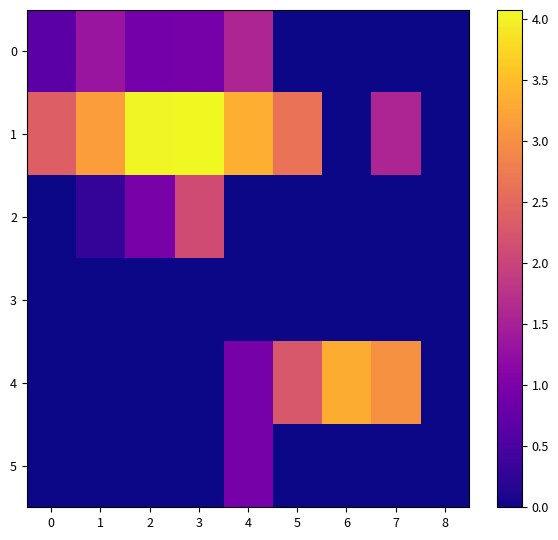

Reading left to right, what are all the values shown in this chart?

0: 0=0.7	1=1.3	2=0.9	3=1.0	4=1.6	5=0.0	6=0.0	7=0.0	8=0.0
1: 0=2.4	1=3.2	2=4.1	3=4.1	4=3.3	5=2.6	6=0.0	7=1.6	8=0.0
2: 0=0.0	1=0.3	2=1.0	3=2.1	4=0.0	5=0.0	6=0.0	7=0.0	8=0.0
3: 0=0.0	1=0.0	2=0.0	3=0.0	4=0.0	5=0.0	6=0.0	7=0.0	8=0.0
4: 0=0.0	1=0.0	2=0.0	3=0.0	4=0.9	5=2.3	6=3.3	7=3.0	8=0.0
5: 0=0.0	1=0.0	2=0.0	3=0.0	4=0.9	5=0.0	6=0.0	7=0.0	8=0.0